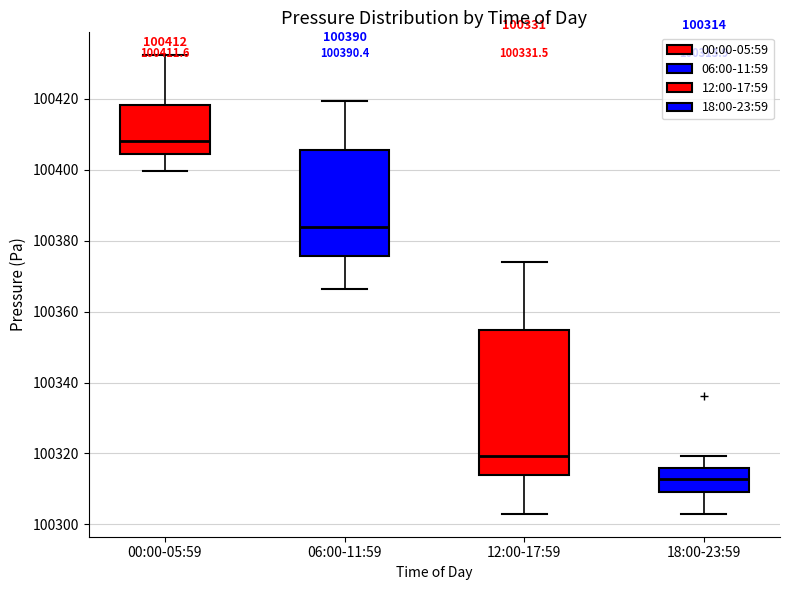

Which box's median line is the highest?

00:00-05:59